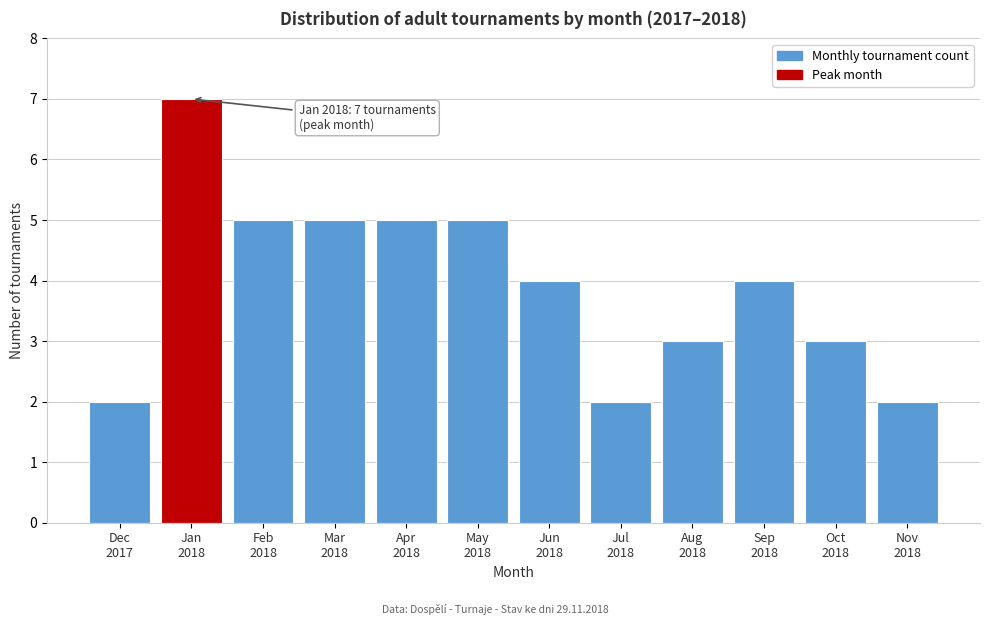

Reading left to right, transcribe all the data shown in this chart.

2	7	5	5	5	5	4	2	3	4	3	2